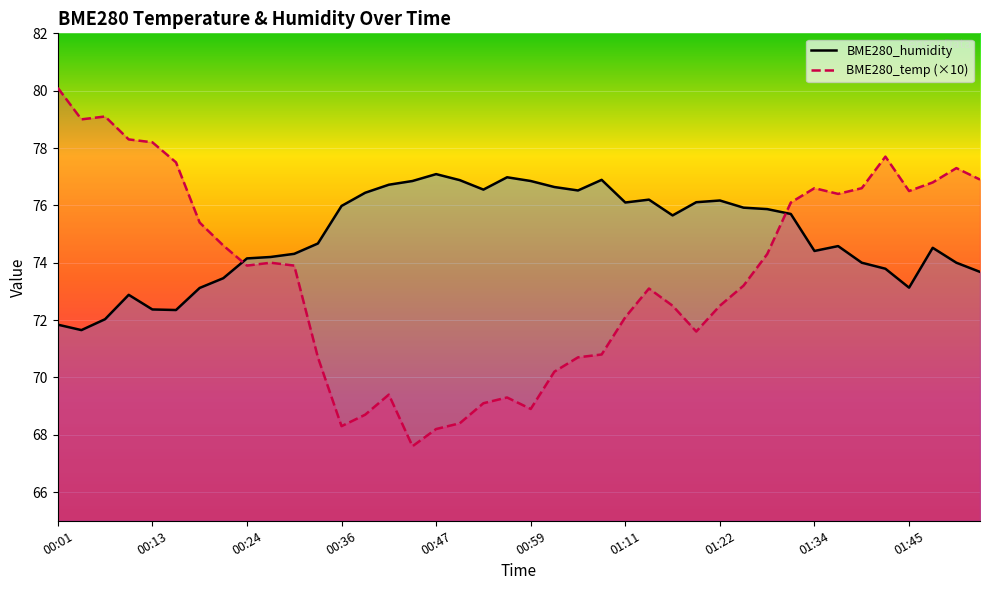

Rank the series by their average value, from lowest to highest.

BME280_temperature, BME280_humidity